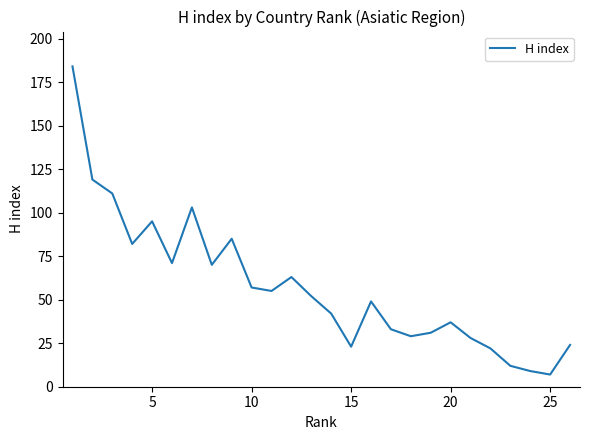

What is the difference between the maximum and minimum values?

177